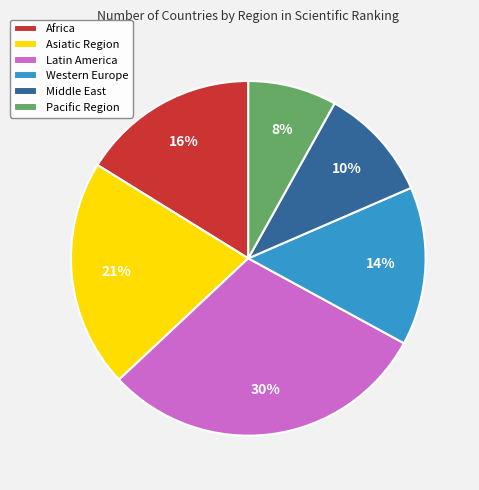

To the nearest percent, what is the difference between the largest and smallest slice percentages?

22%